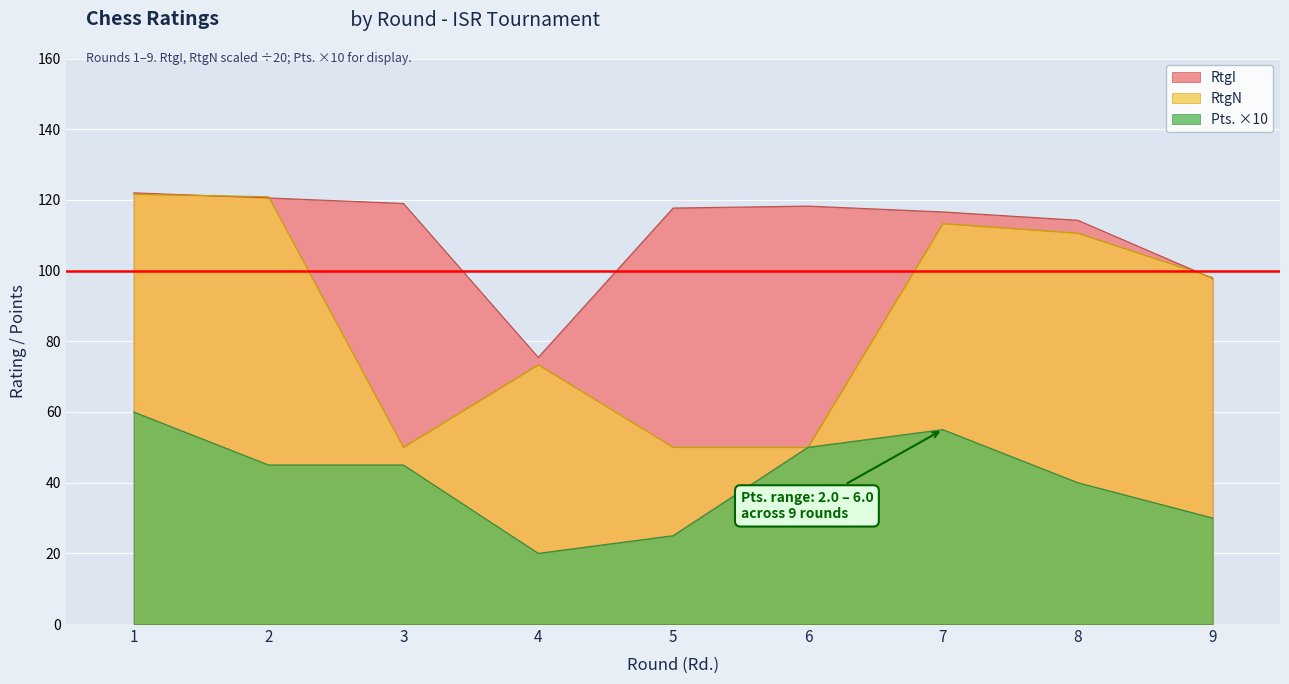

True or false: RtgI and RtgN intersect in this chart.

True